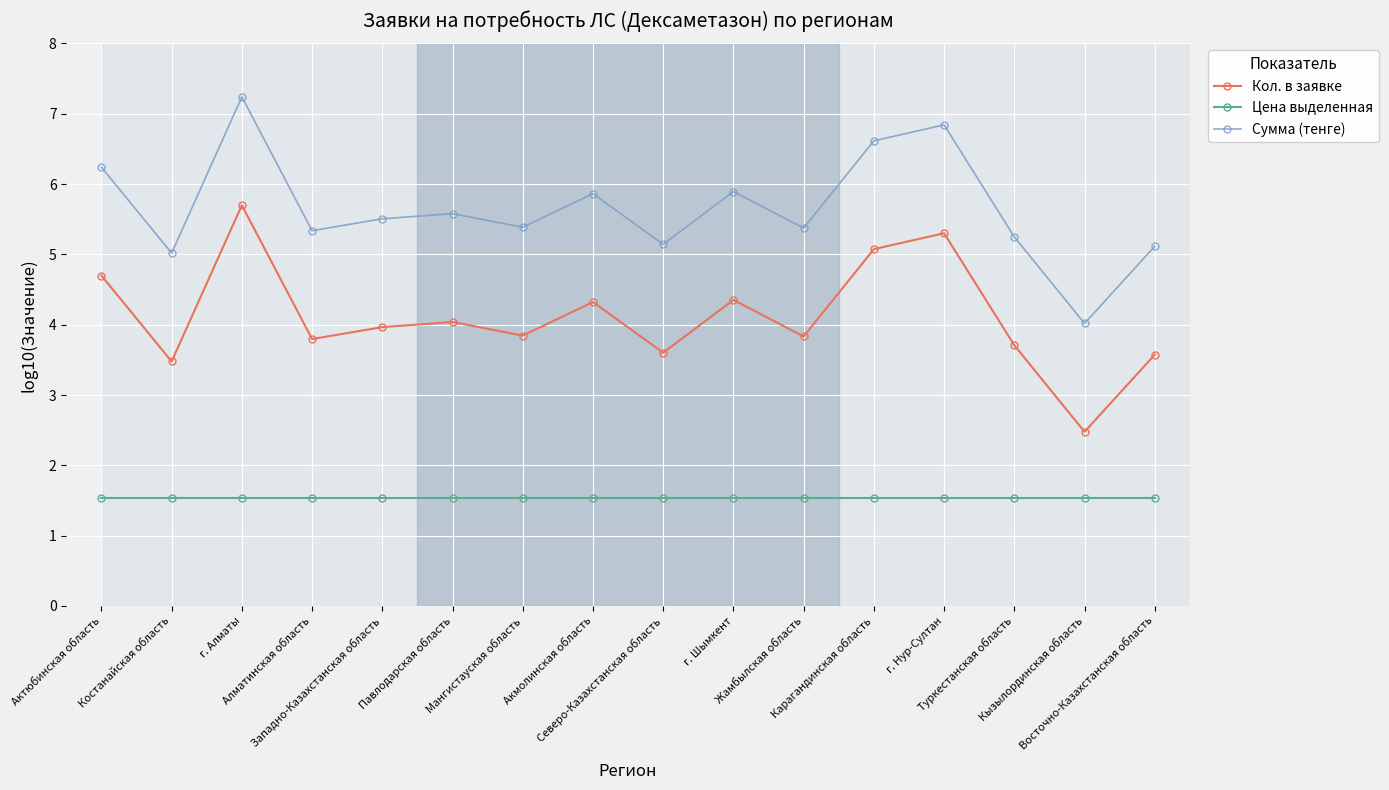

Rank the series by their average value, from highest to lowest.

Сумма (тенге), Кол. в заявке, Цена выделенная